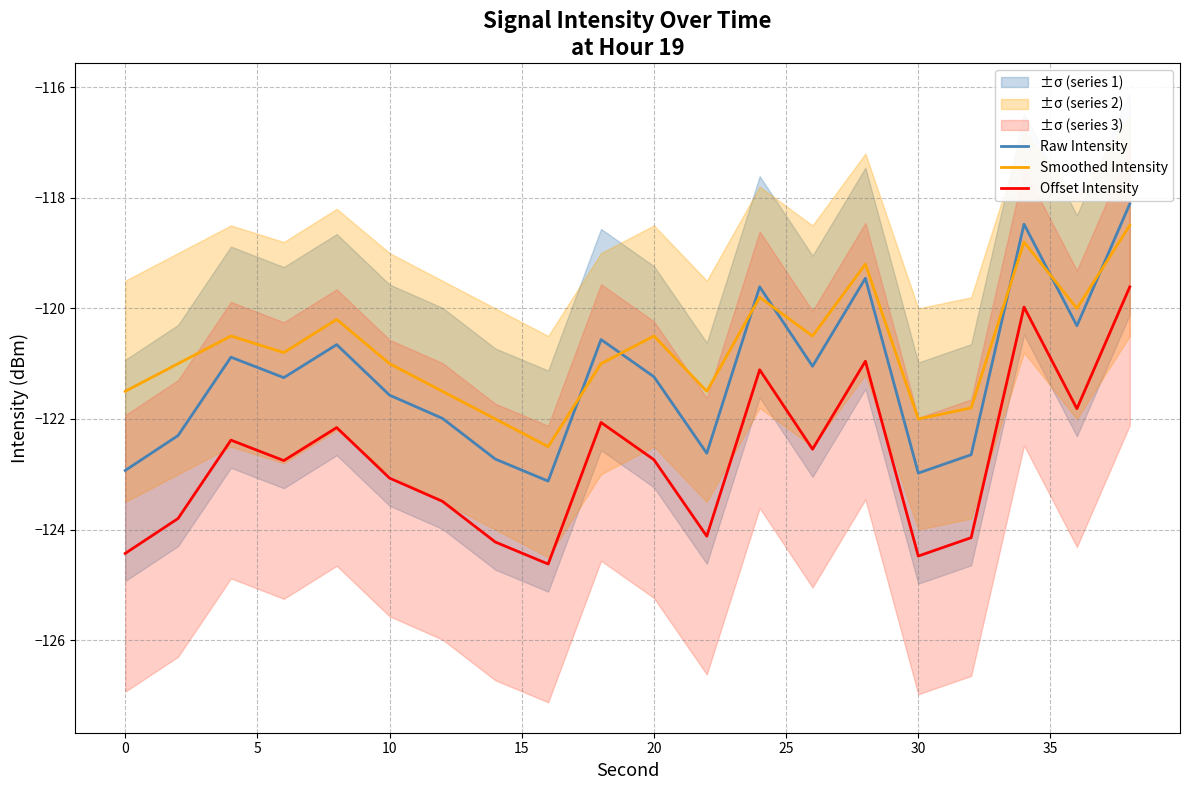

What is the lowest value of the Offset Intensity series?

-124.6